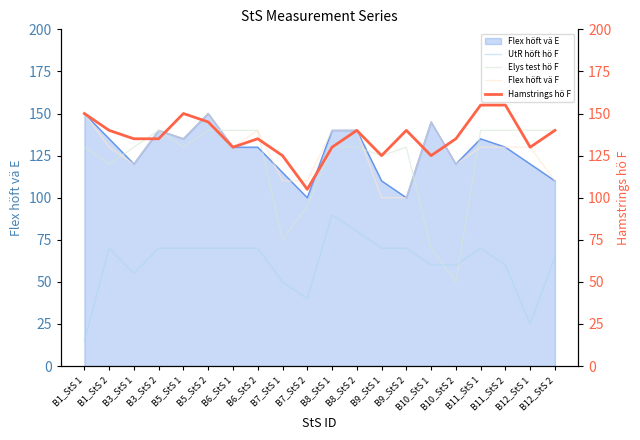

What is the value of the Elys test hö F point at the 4th from the left?

140